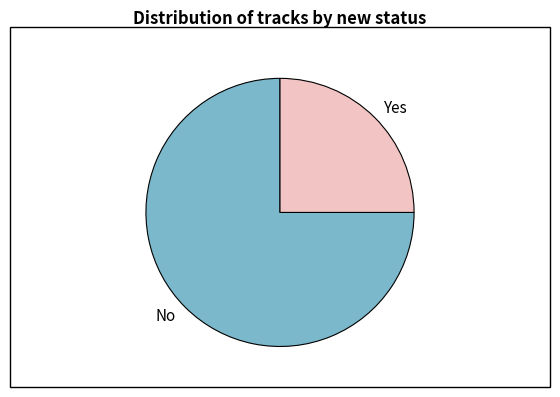

What is the majority slice?

No